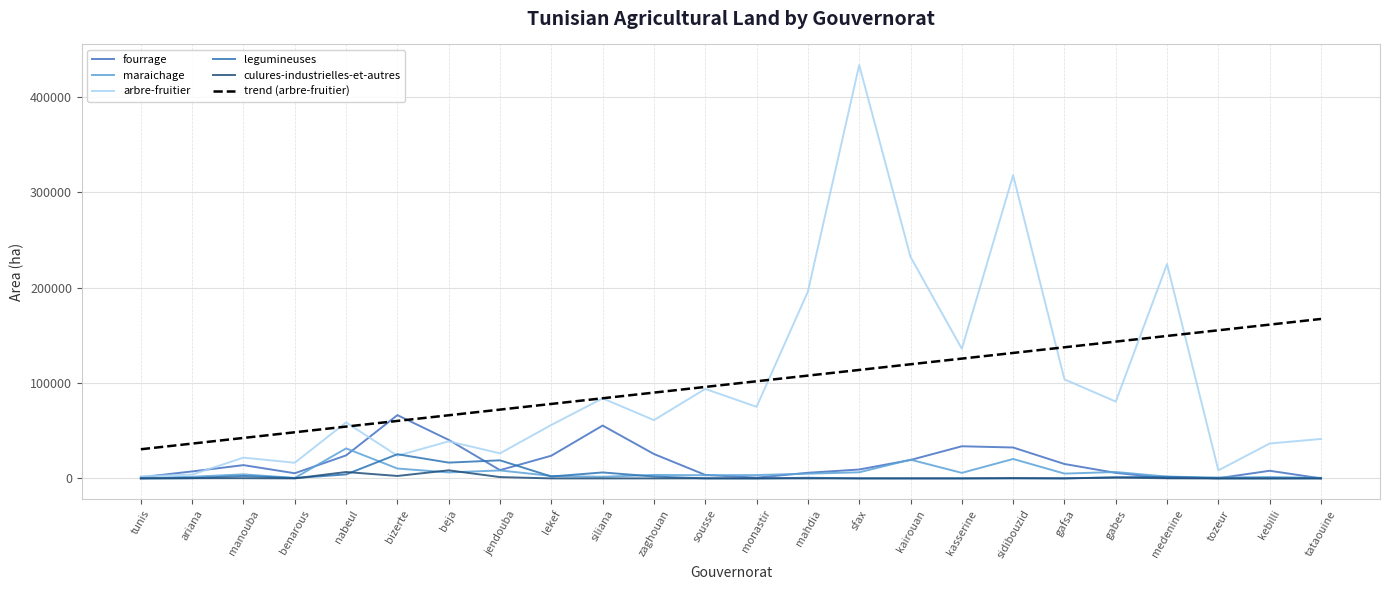

How many values in the fourrage series are below 9310?

12